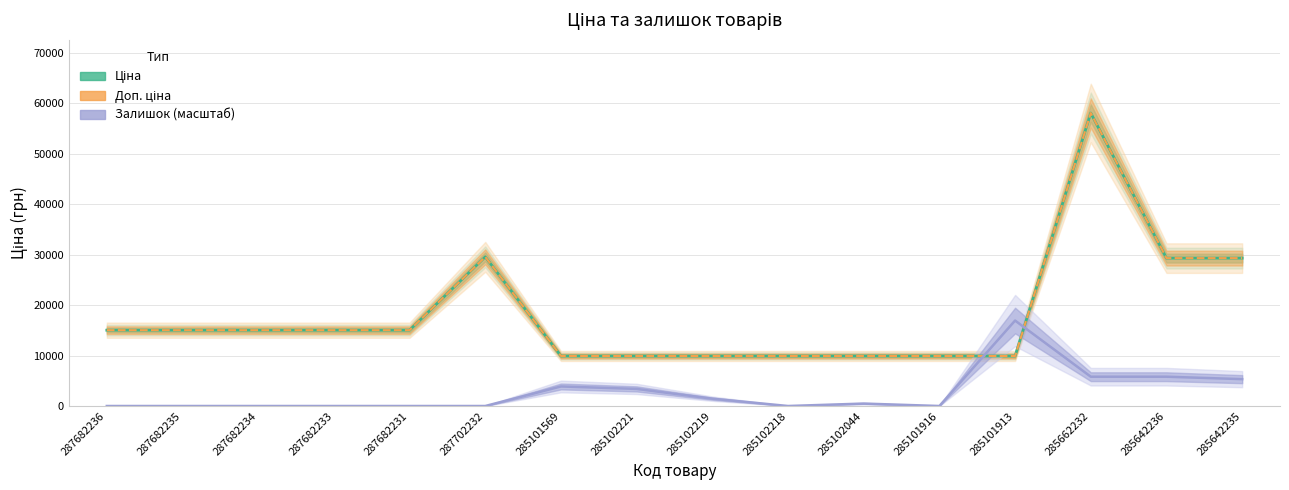

Which series ends up on top after the final intersection of Залишок (масштаб) and Ціна?

Ціна